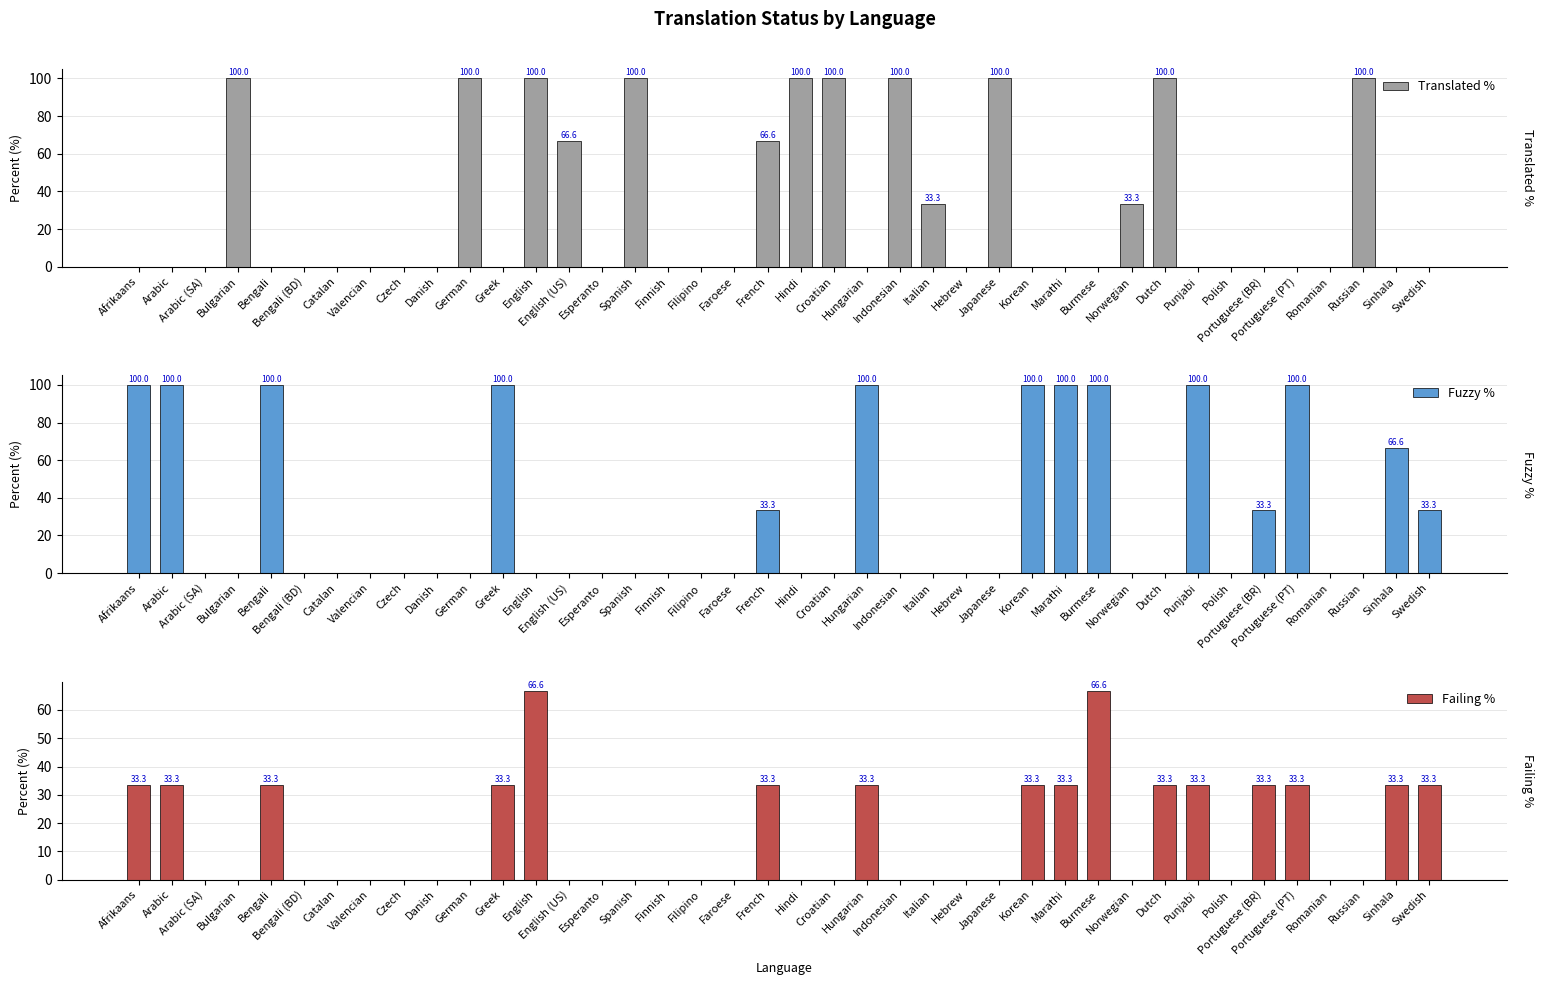

How many values in the Fuzzy % series exceed 0?

14